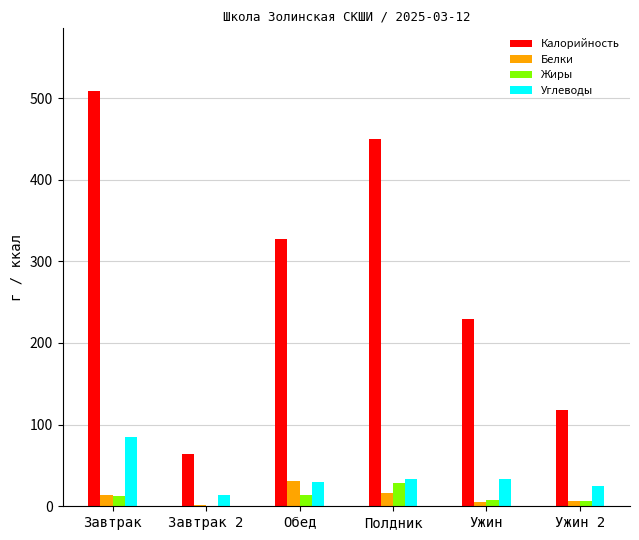

What is the average value of the Калорийность series?

283